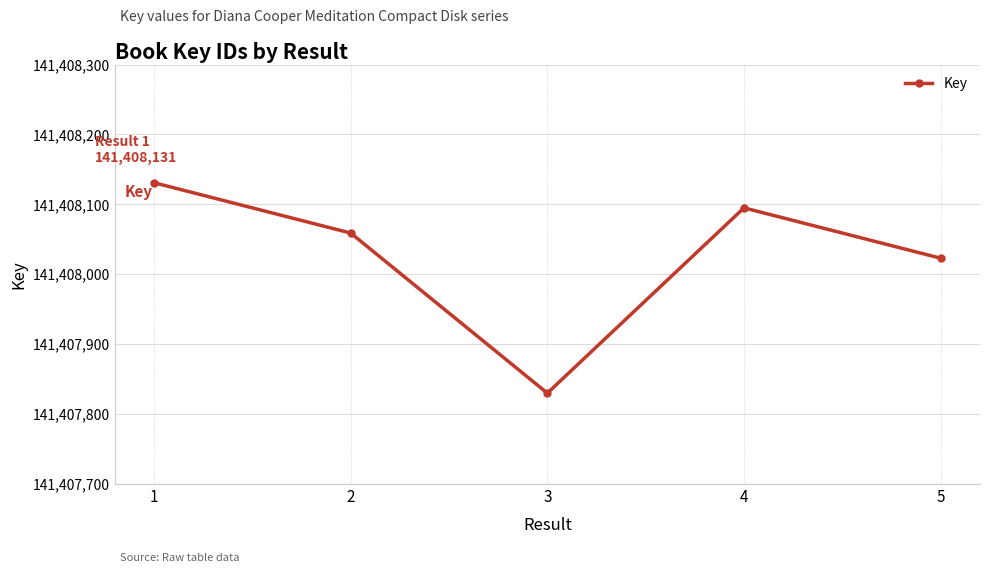

What is the difference between the second highest and minimum values?

265